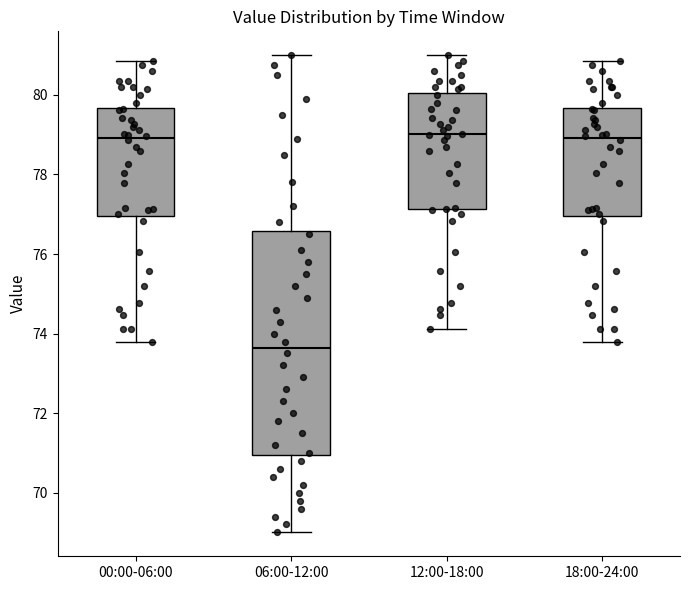

Reading left to right, read every box against the y-axis: the position of its median line, the range the box covers, and the ends of its whiskers. The values are not printed on the chart, so give them approximately, as read against the axis.

00:00-06:00: median 79.0, box 77.0 to 79.6, whiskers 73.8 to 80.8
06:00-12:00: median 73.6, box 71.0 to 76.6, whiskers 69.0 to 81.0
12:00-18:00: median 79.0, box 77.2 to 80.0, whiskers 74.2 to 81.0
18:00-24:00: median 79.0, box 77.0 to 79.6, whiskers 73.8 to 80.8